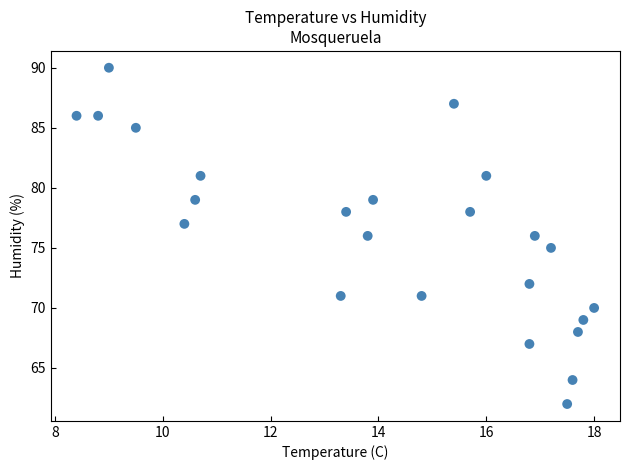

What is the range of Y values (max minus min)?

28